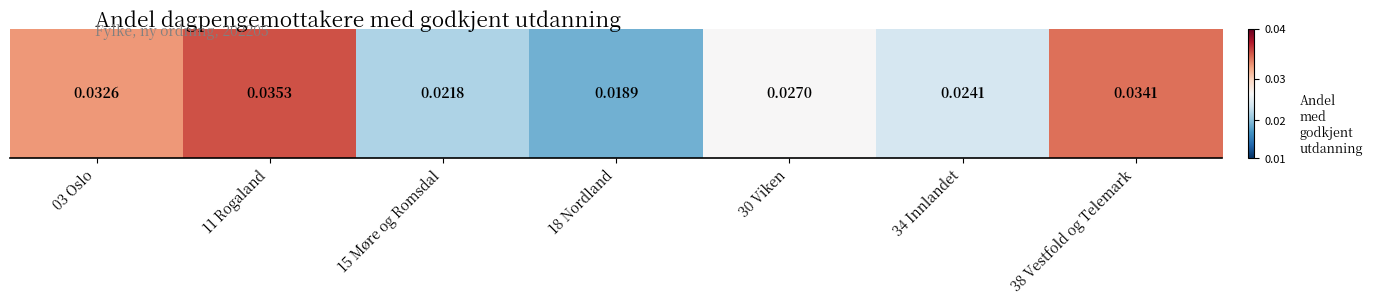

Where is the data nearest to the value 0?

18 Nordland